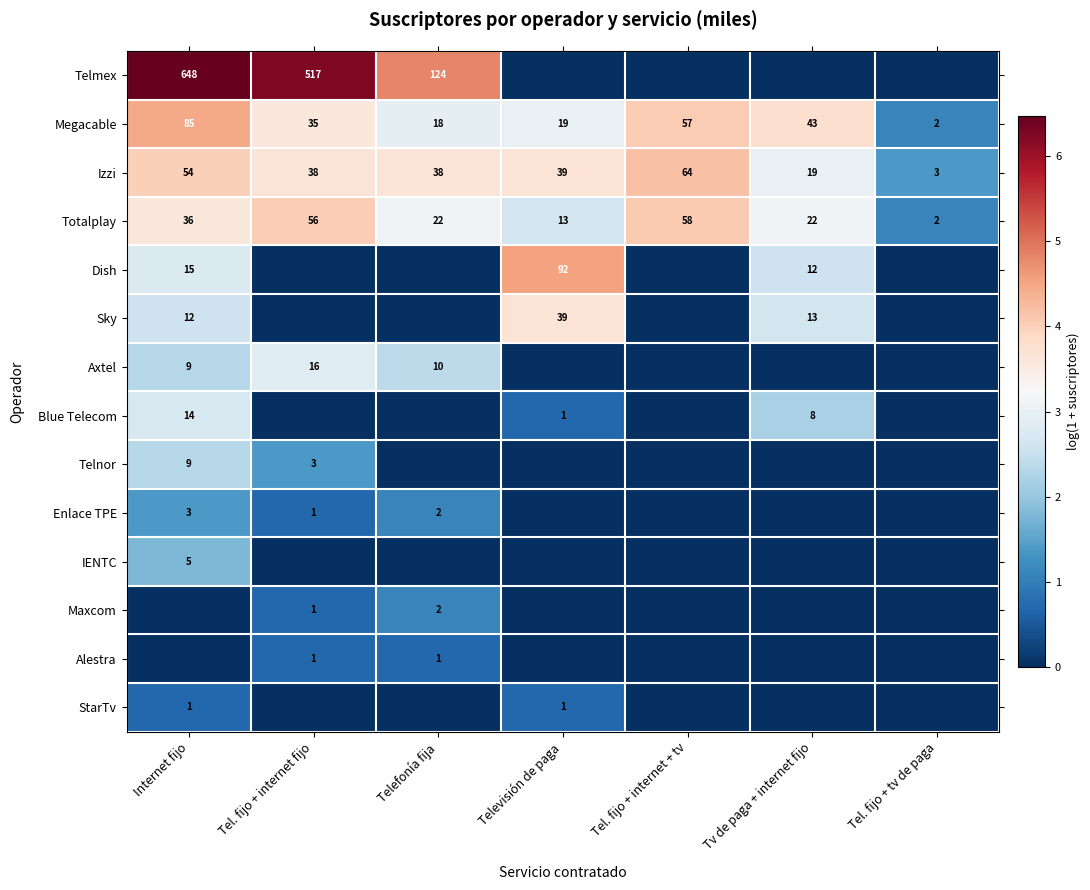

Where does the Izzi series first go above 38?

Internet fijo